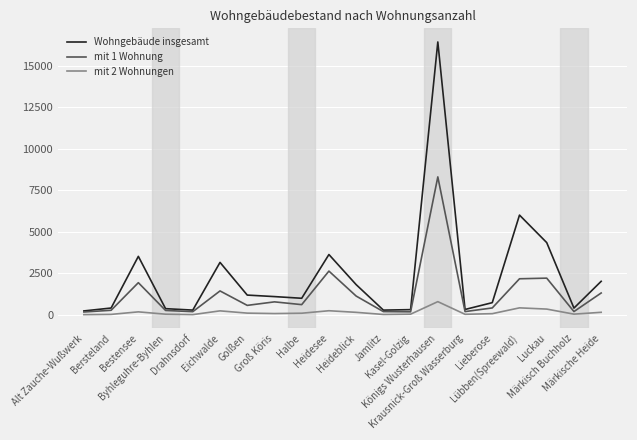

Between Golßen and Heideblick, which series saw the biggest shift?

Wohngebäude insgesamt